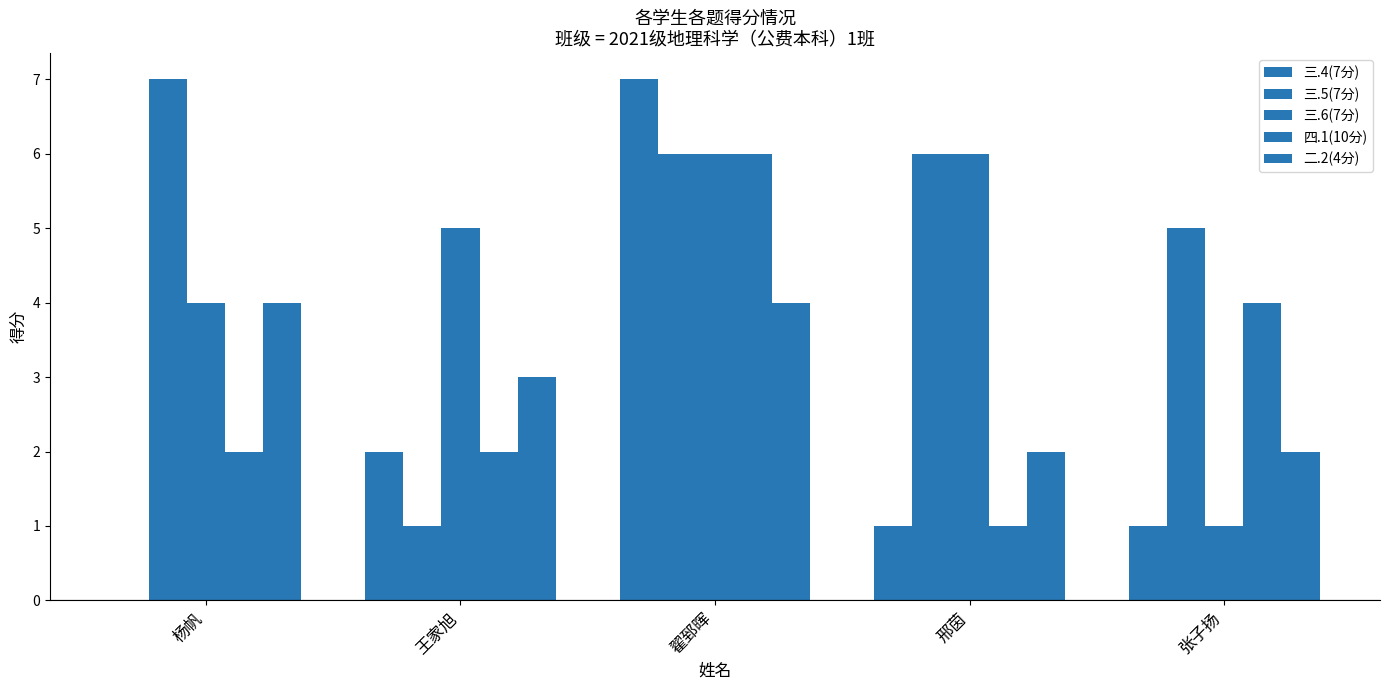

Rank the series at 王家旭 from lowest to highest value.

三.5(7分), 三.4(7分), 四.1(10分), 二.2(4分), 三.6(7分)